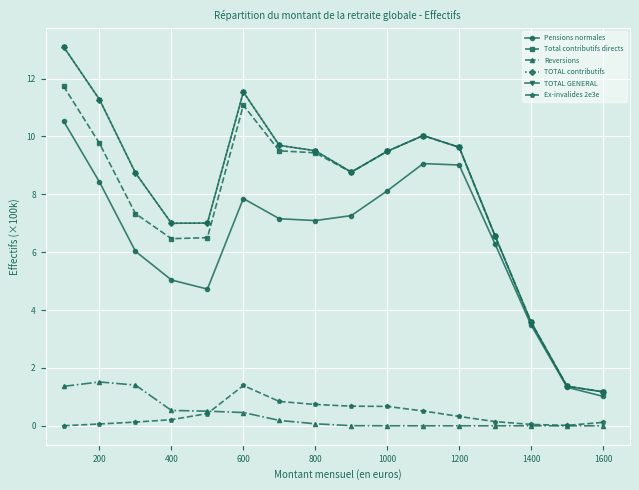

What is the minimum value for TOTAL contributifs?

1.2